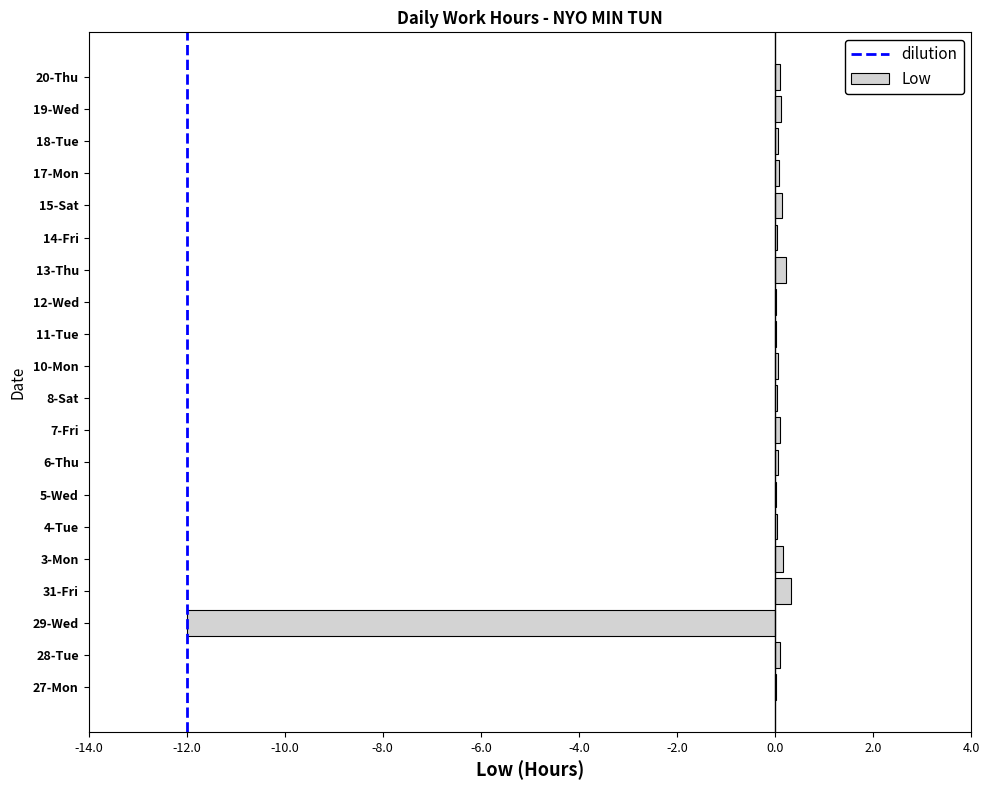

The value at 3-Mon is 0.2. True or false?

True